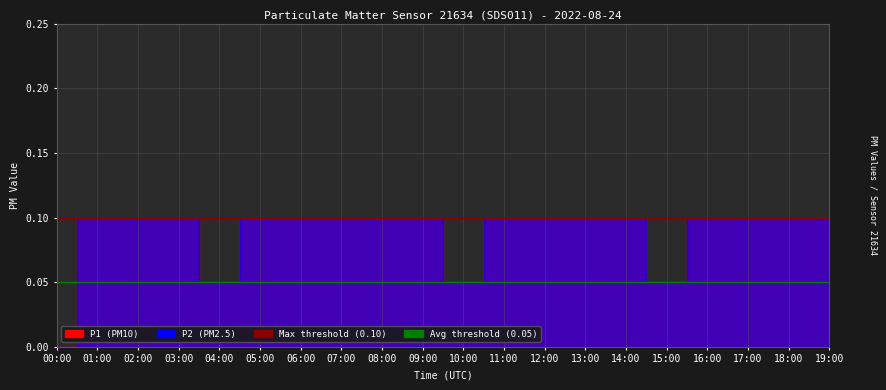

Between 16:00 and 19:00, which series saw the biggest shift?

P1